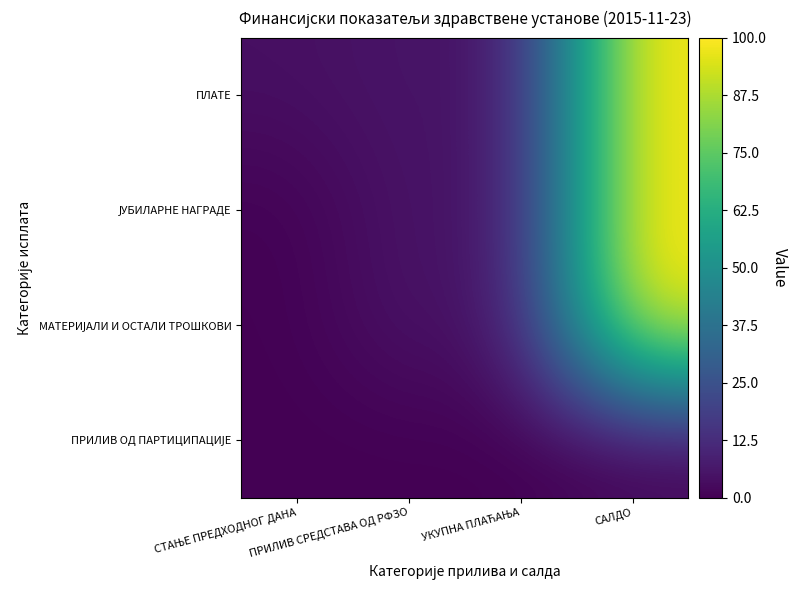

List the series in order of their peak value, highest first.

ПЛАТЕ, ЈУБИЛАРНЕ НАГРАДЕ, МАТЕРИЈАЛИ И ОСТАЛИ ТРОШКОВИ, ПРИЛИВ ОД ПАРТИЦИПАЦИЈЕ